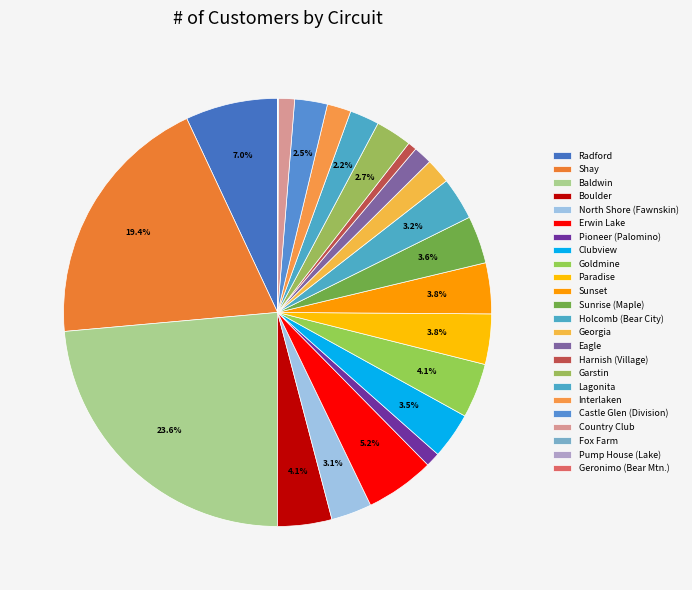

Which slice is the largest?

Baldwin